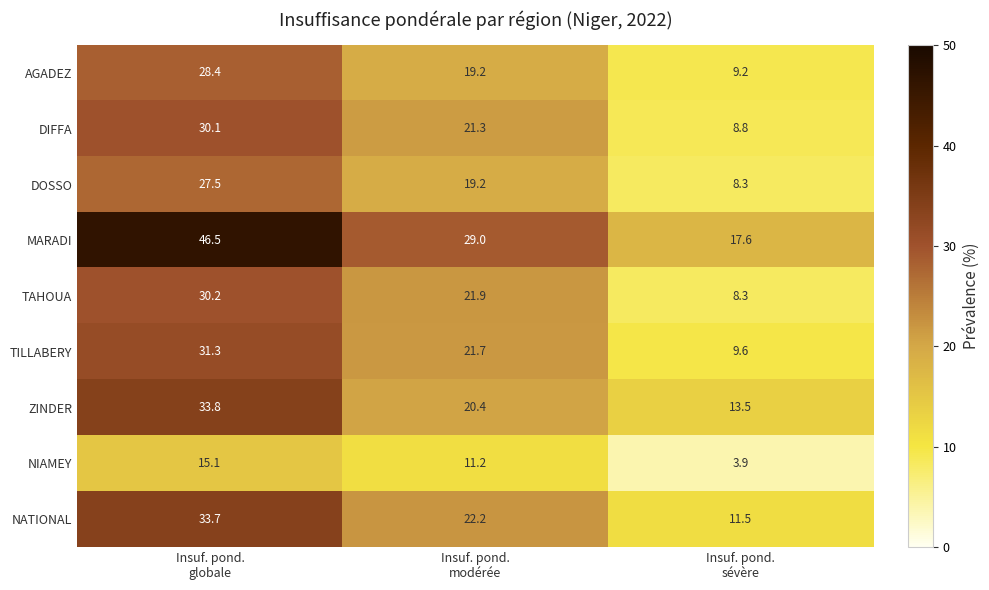

What is the sum of all ZINDER values?

67.7